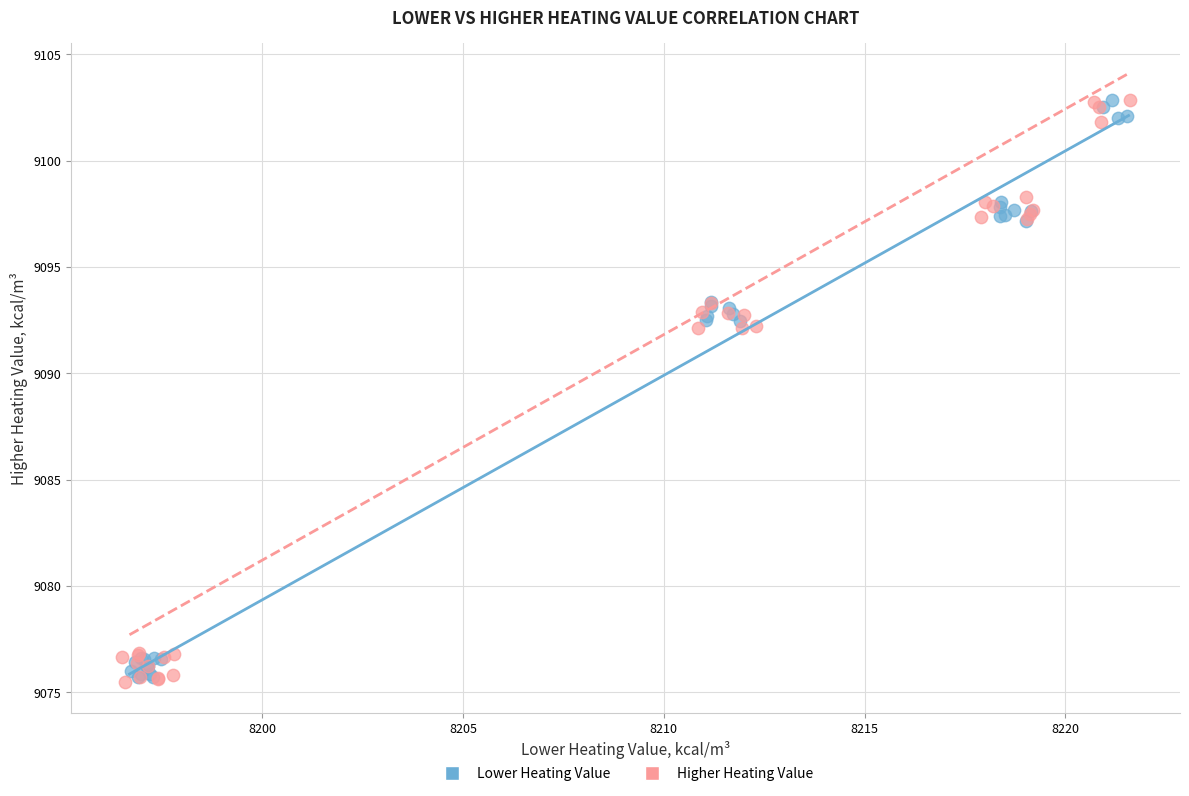

What are all the series names shown in the legend?

Lower Heating Value, Higher Heating Value